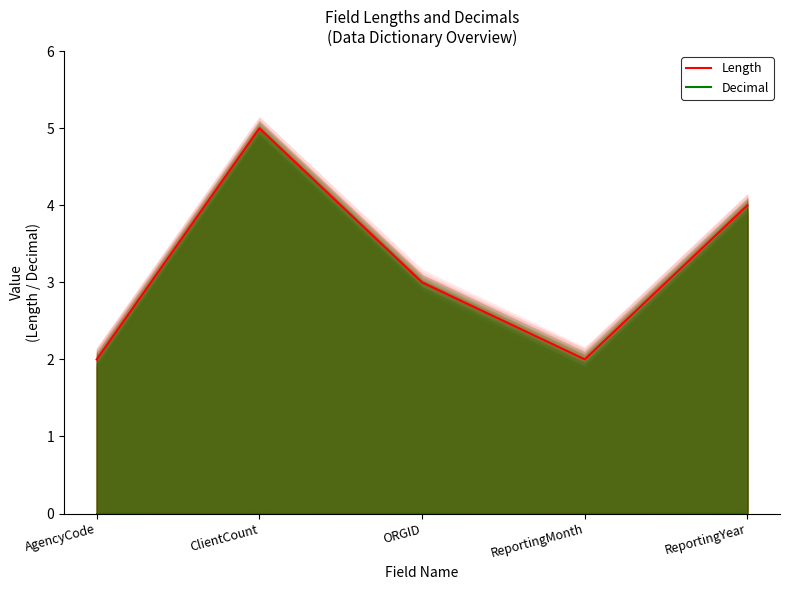

Which category has the lowest value across all series?

AgencyCode